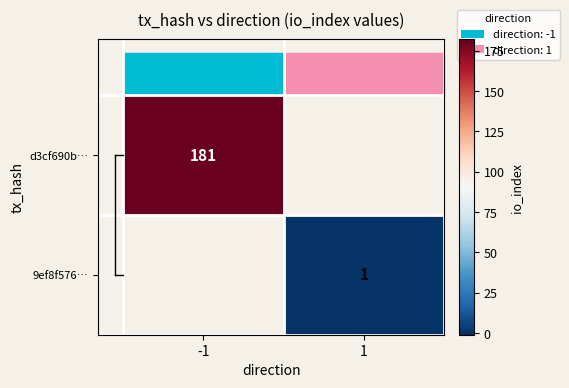

The value of 9ef8f576… at 1 is 2. True or false?

False